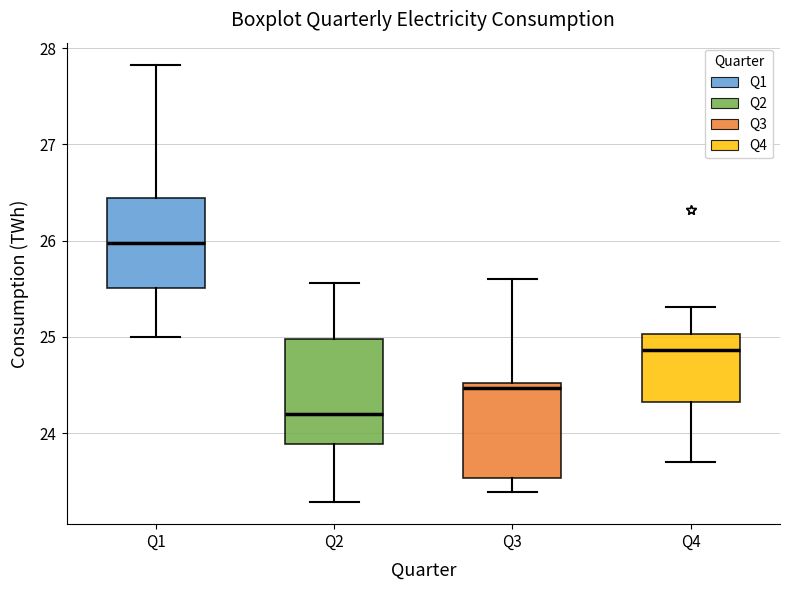

Which box has the lowest median line?

Q2